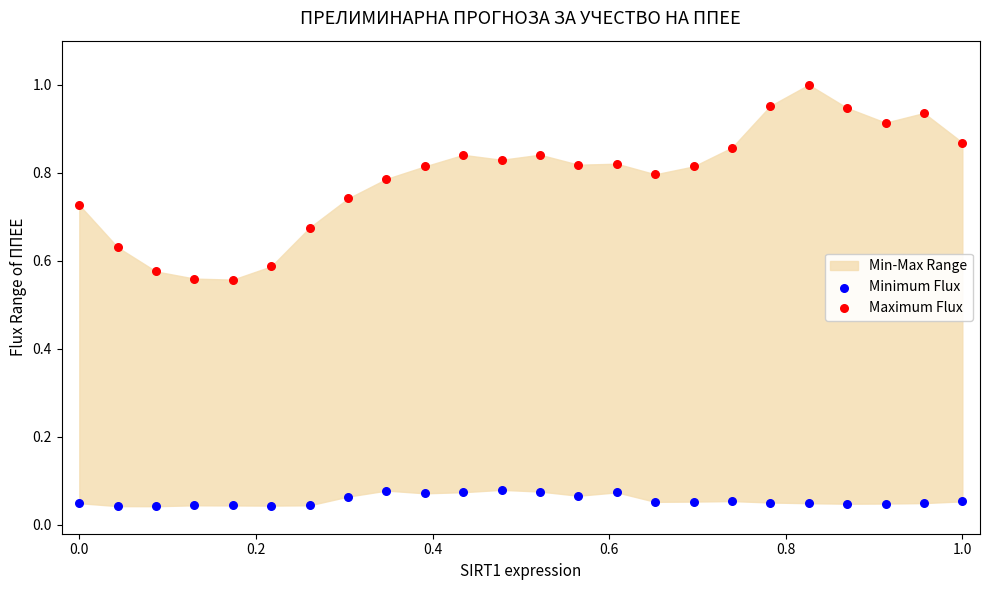

Which series reaches the minimum Y coordinate?

Minimum Flux